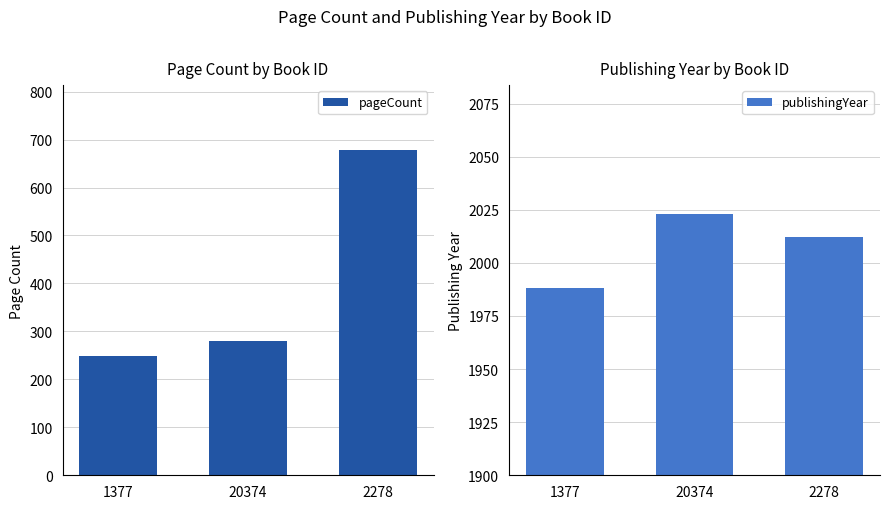

Rank the categories by pageCount value from highest to lowest.

2278, 20374, 1377